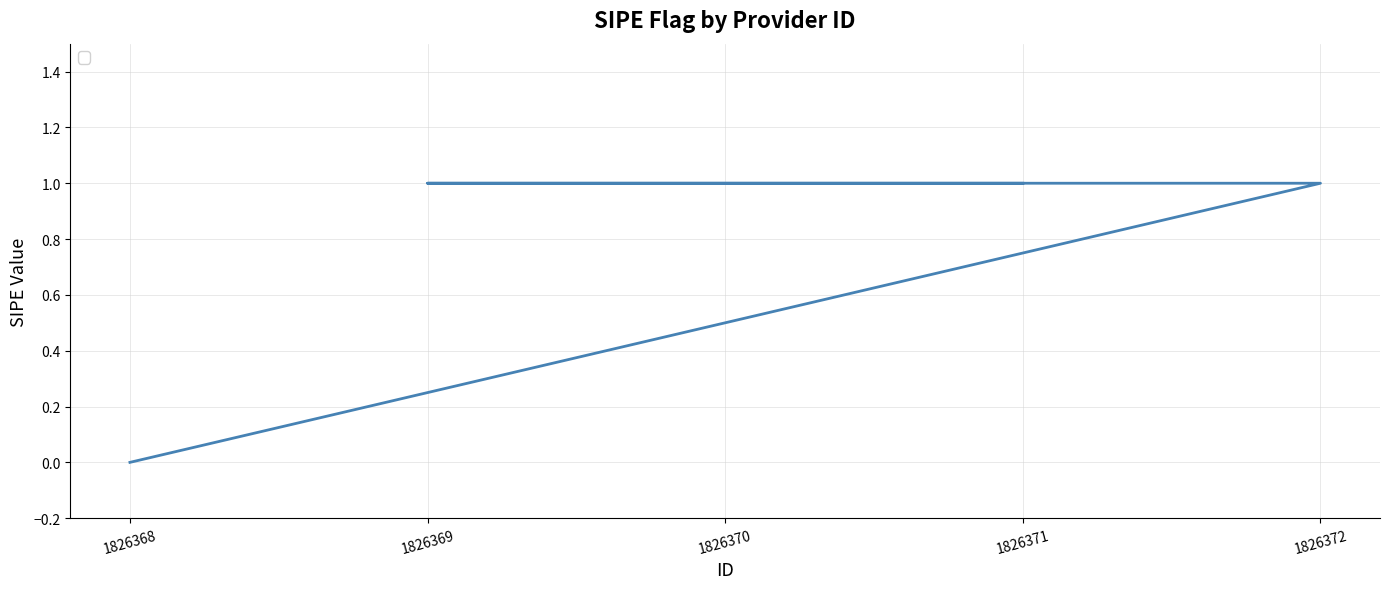

Is it true that the value at 1826371 is 1?

True